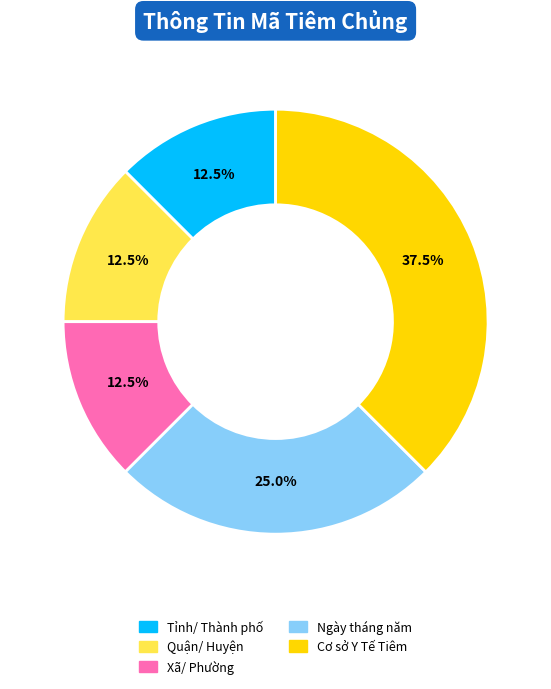

Does any single category account for the majority?

No